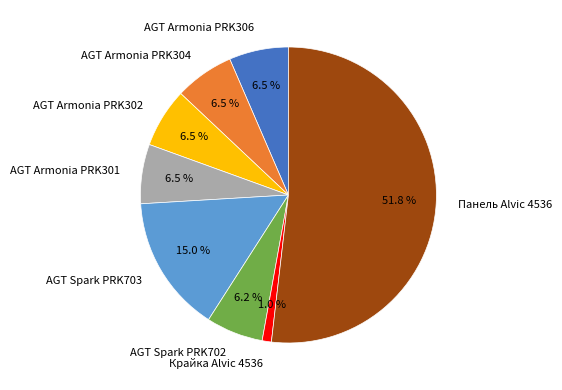

The Панель Alvic 4536 slice represents 52% of the pie. True or false?

True